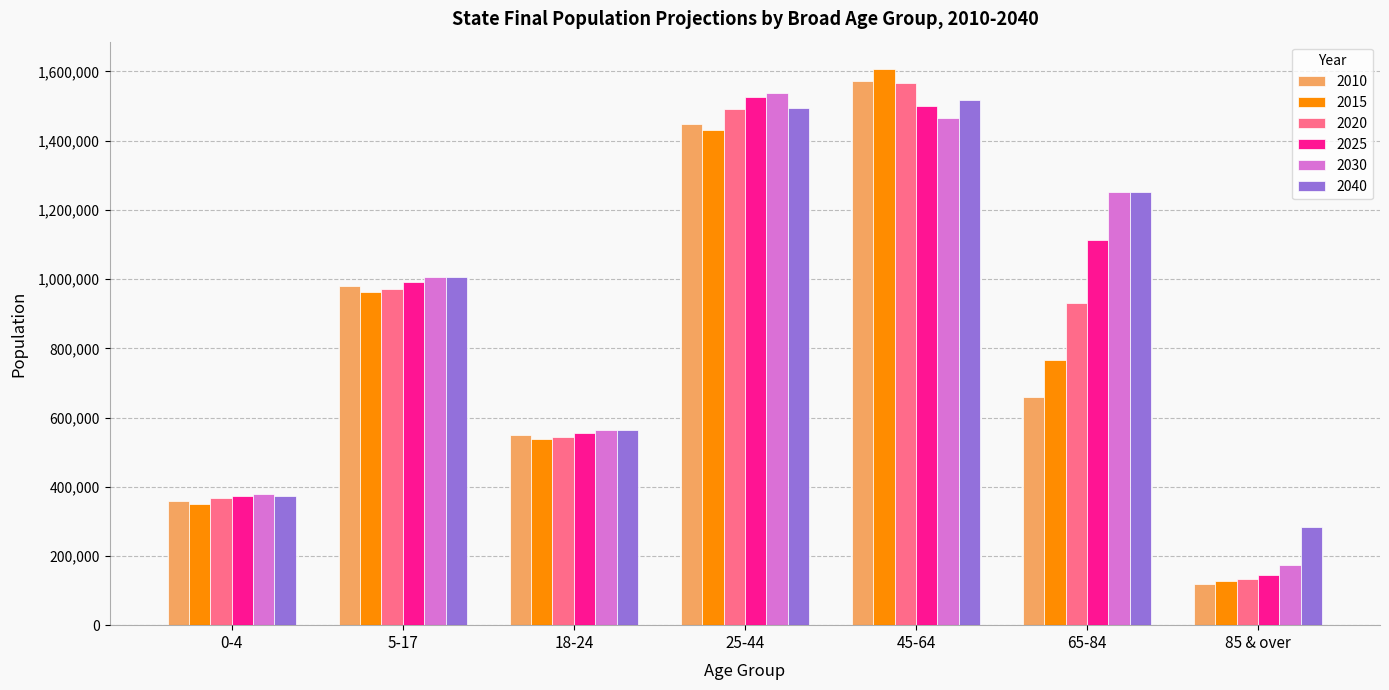

Count the 2015 values in the range 348765 to 1431945.

5